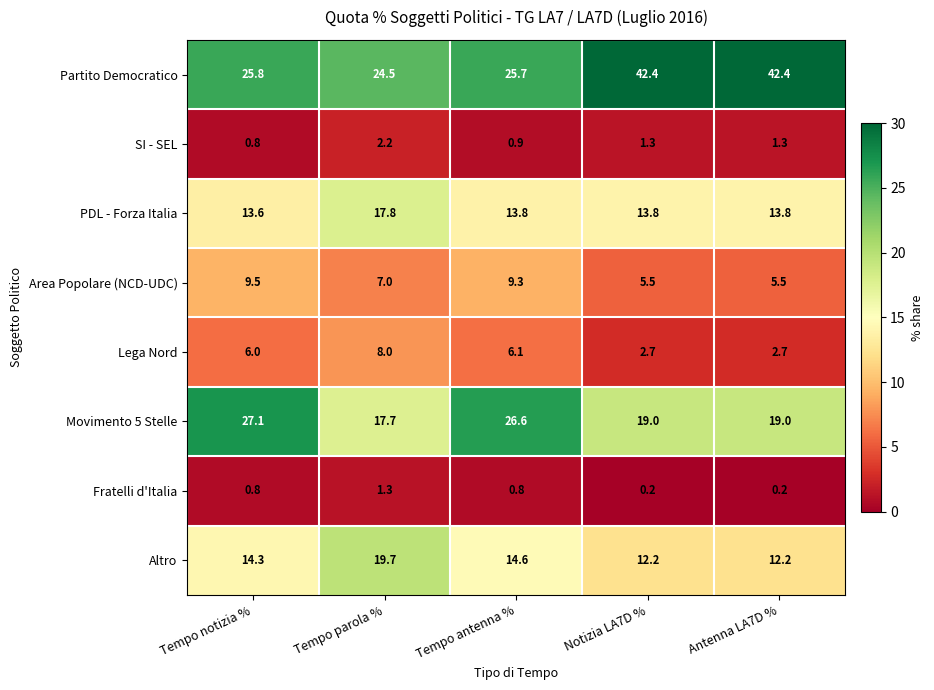

What is the highest value of the SI - SEL series?

2.2